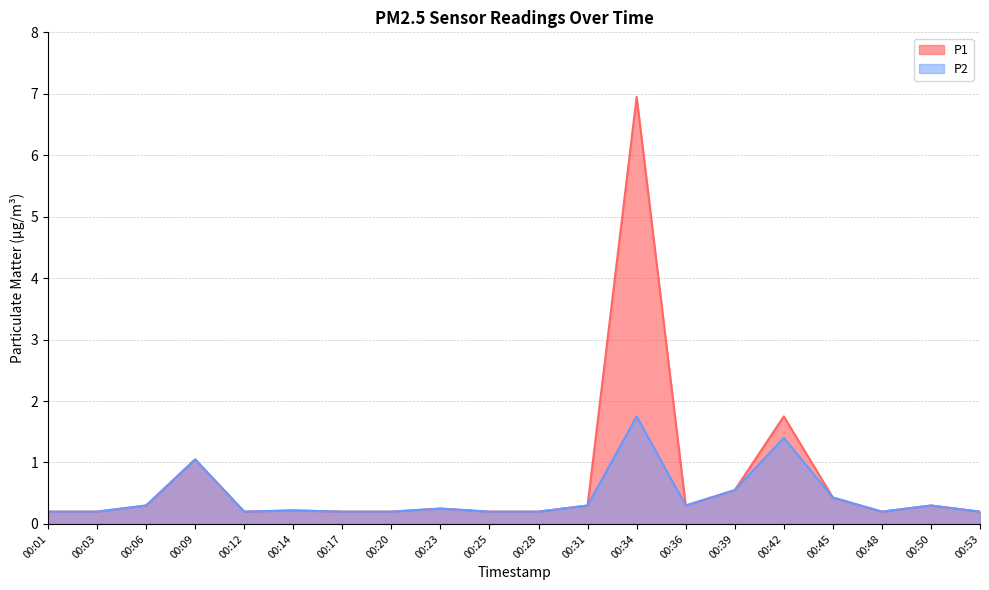

The value of P1 at 00:09 is 1.1. True or false?

True